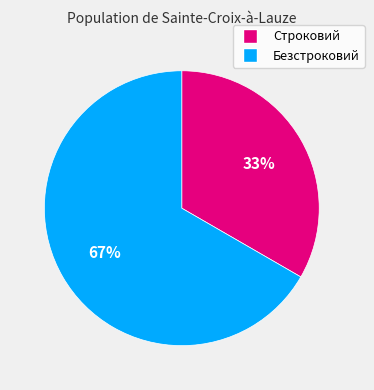

What is the largest slice in the pie chart?

Безстроковий